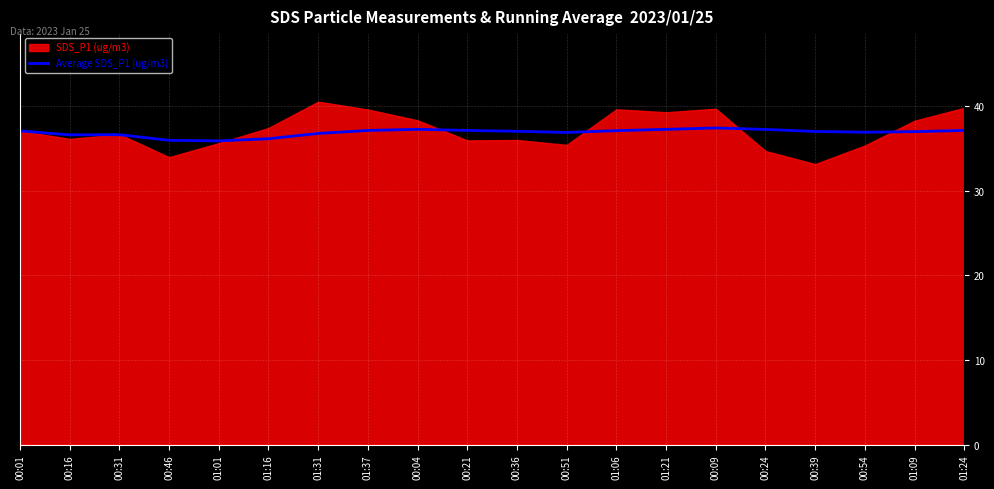

True or false: the data has more than 0 interior local peaks.

True